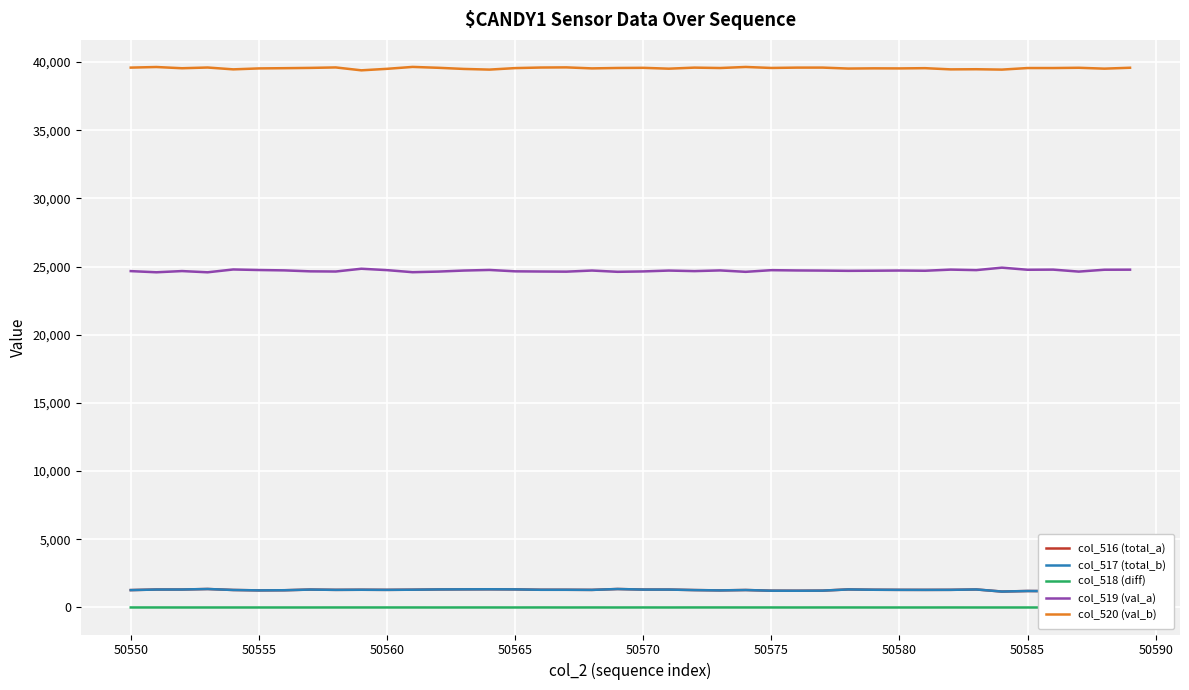

True or false: col_519 (val_a) and col_516 (total_a) intersect in this chart.

False